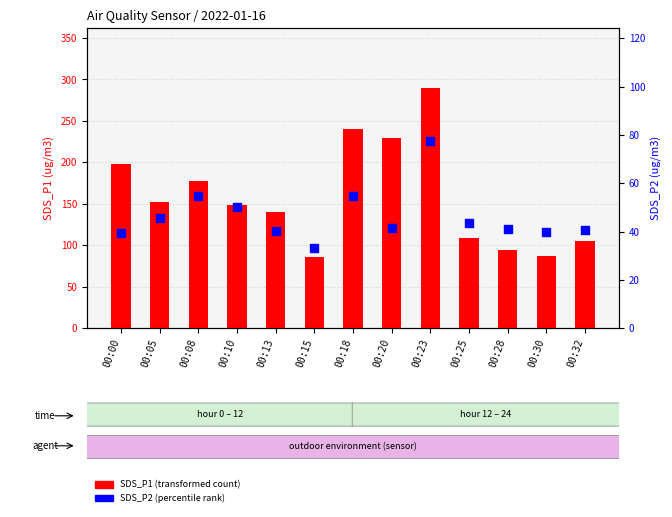

Is the value of SDS_P1 (transformed count) at 00:00 greater than the value of SDS_P2 (percentile rank) at 00:23?

Yes